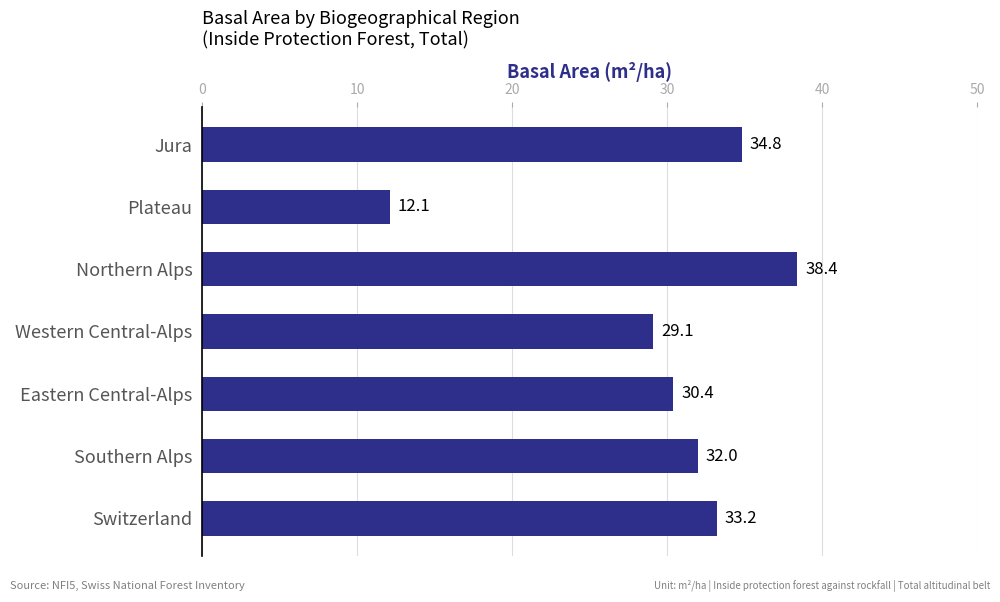

How many bars are there in total?

7